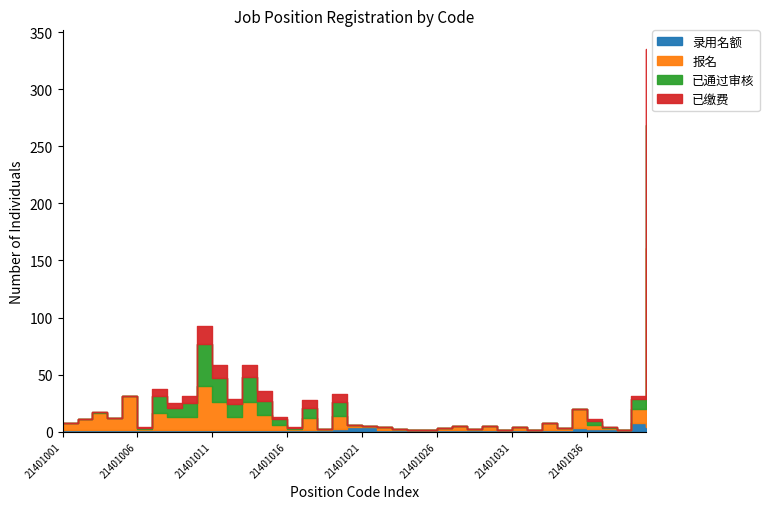

Where is the first local minimum for 录用名额?

21401038